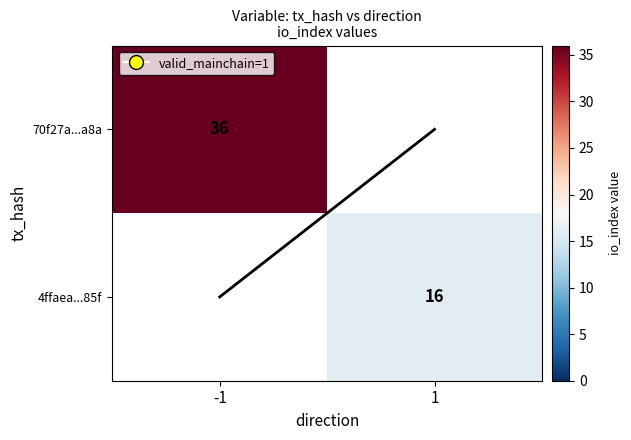

Between 1 and -1, which is larger?

-1